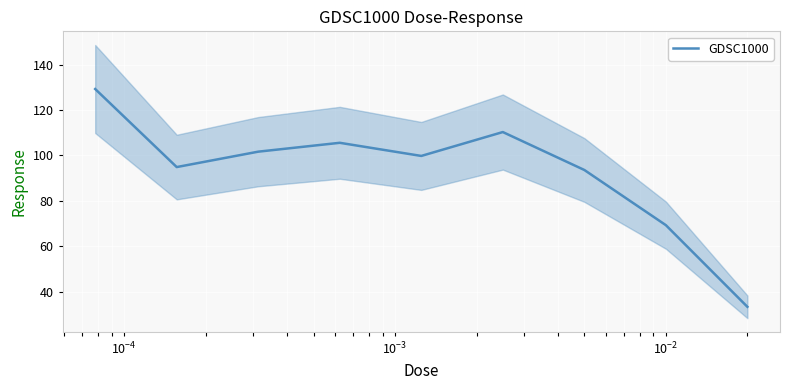

What is the highest value of the GDSC1000 series?

129.3